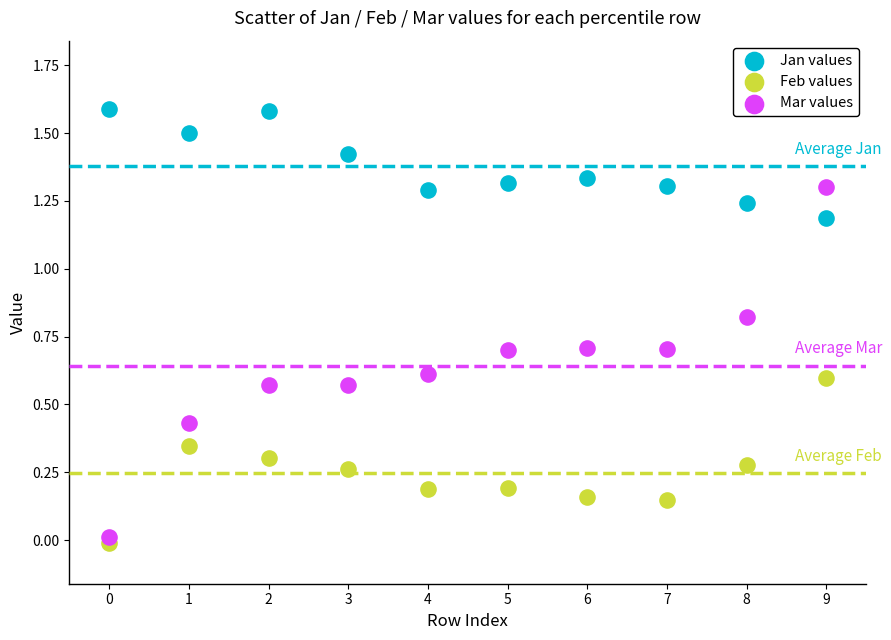

Across all data points, what is the range of Y values (max minus min)?

1.6